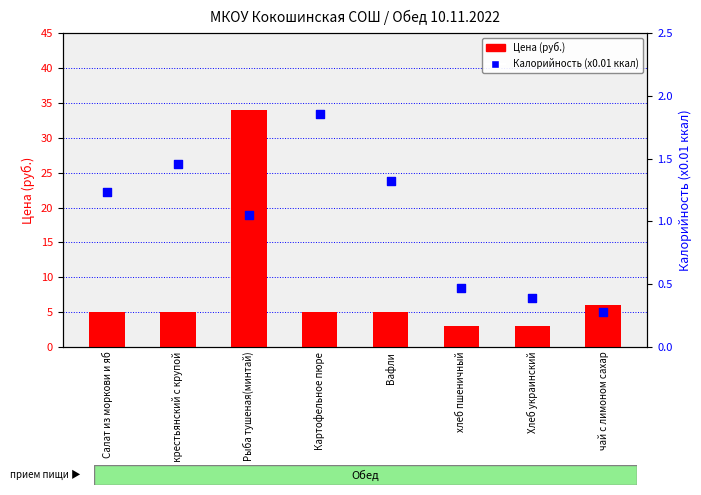

Which series has the largest total across all categories?

Цена (руб.)